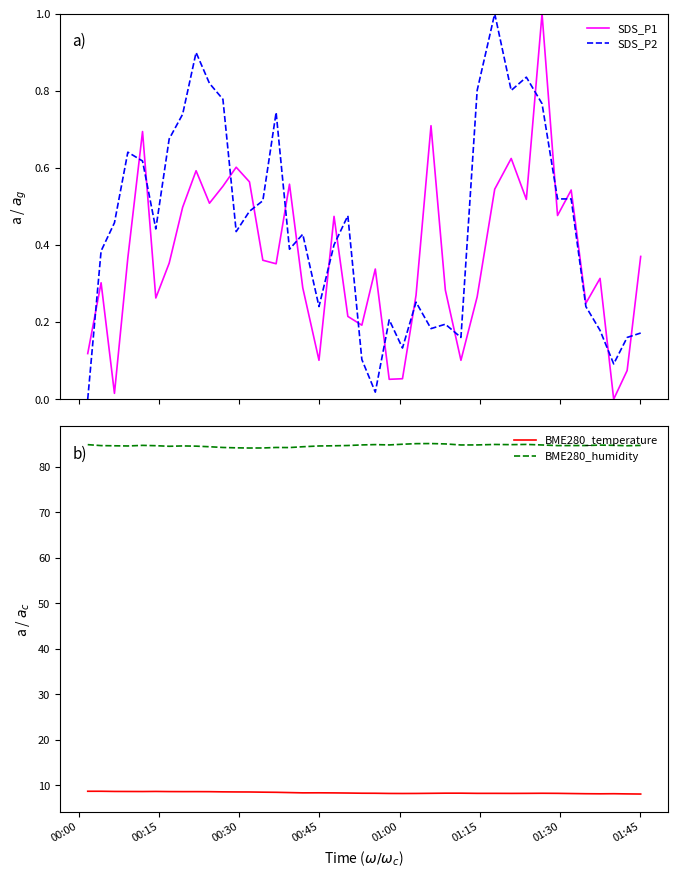

What is the maximum value for SDS_P2?

1.0